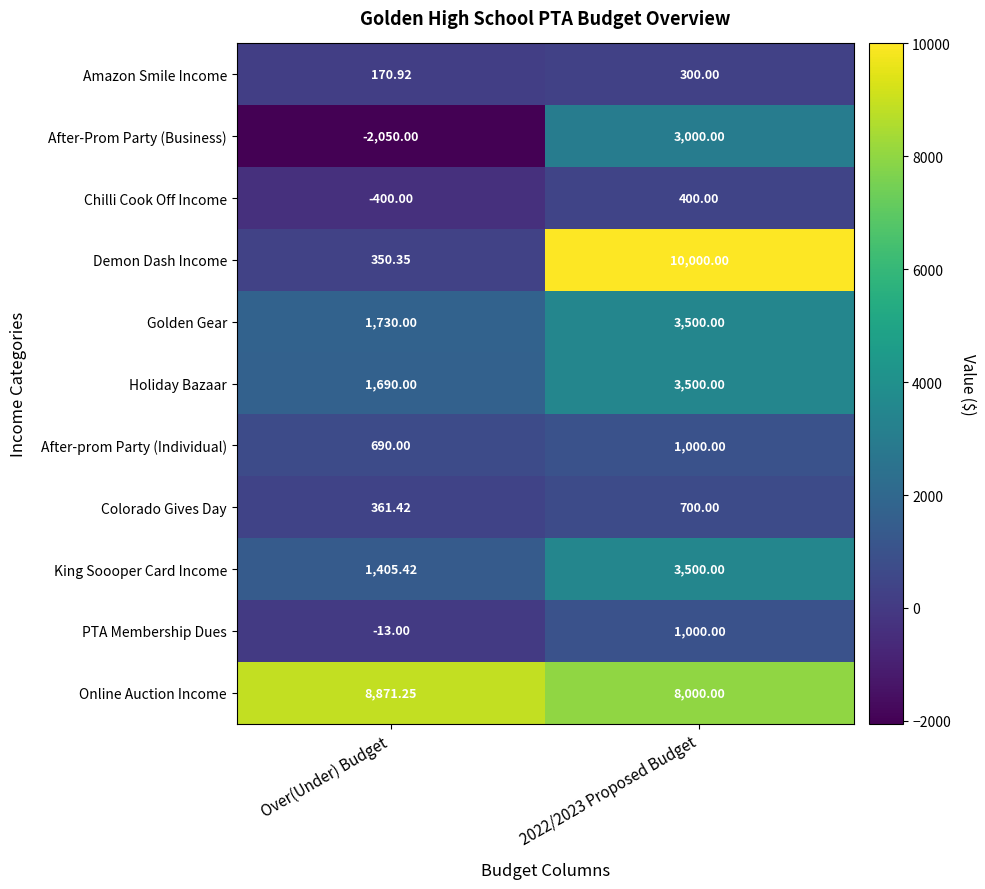

Rank the series at Over(Under) Budget from highest to lowest value.

Online Auction Income, Golden Gear, Holiday Bazaar, King Soooper Card Income, After-prom Party (Individual), Colorado Gives Day, Demon Dash Income, Amazon Smile Income, PTA Membership Dues, Chilli Cook Off Income, After-Prom Party (Business)